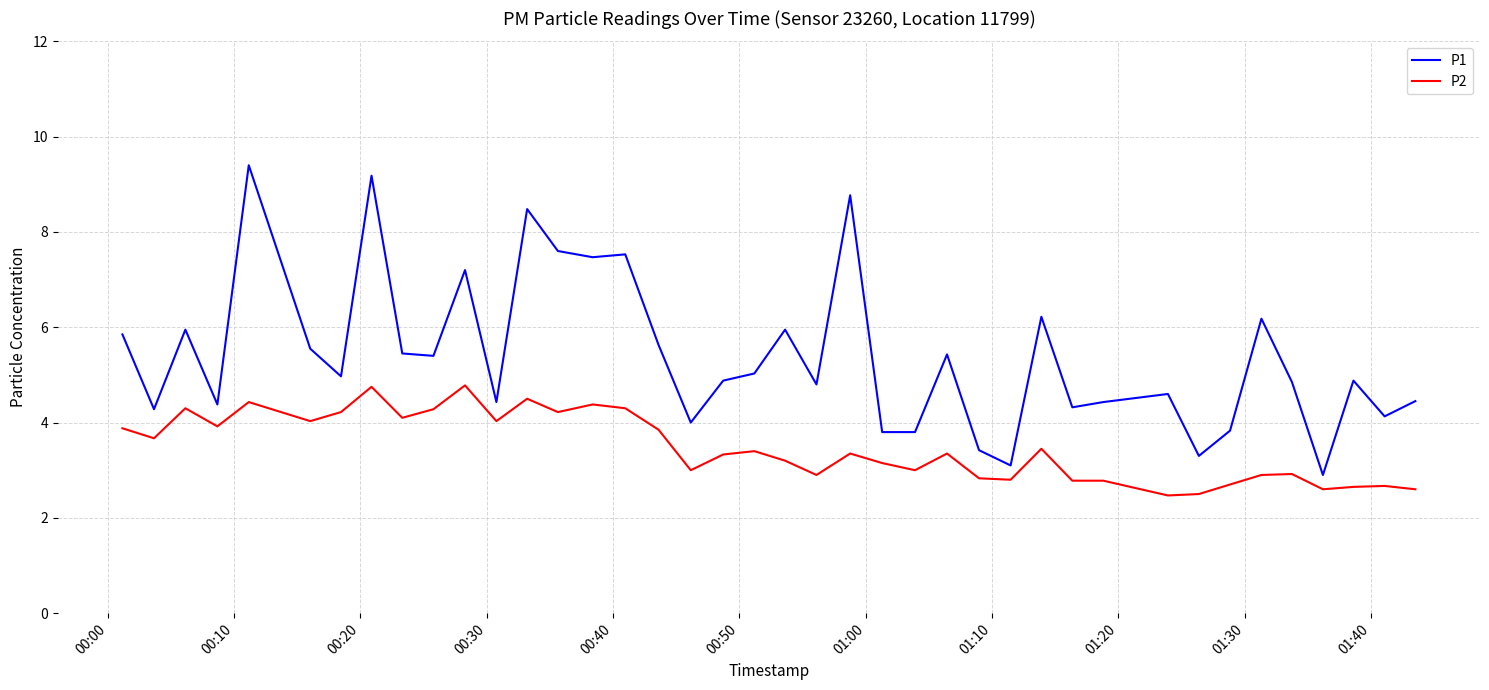

True or false: P2 and P1 cross at least once.

False